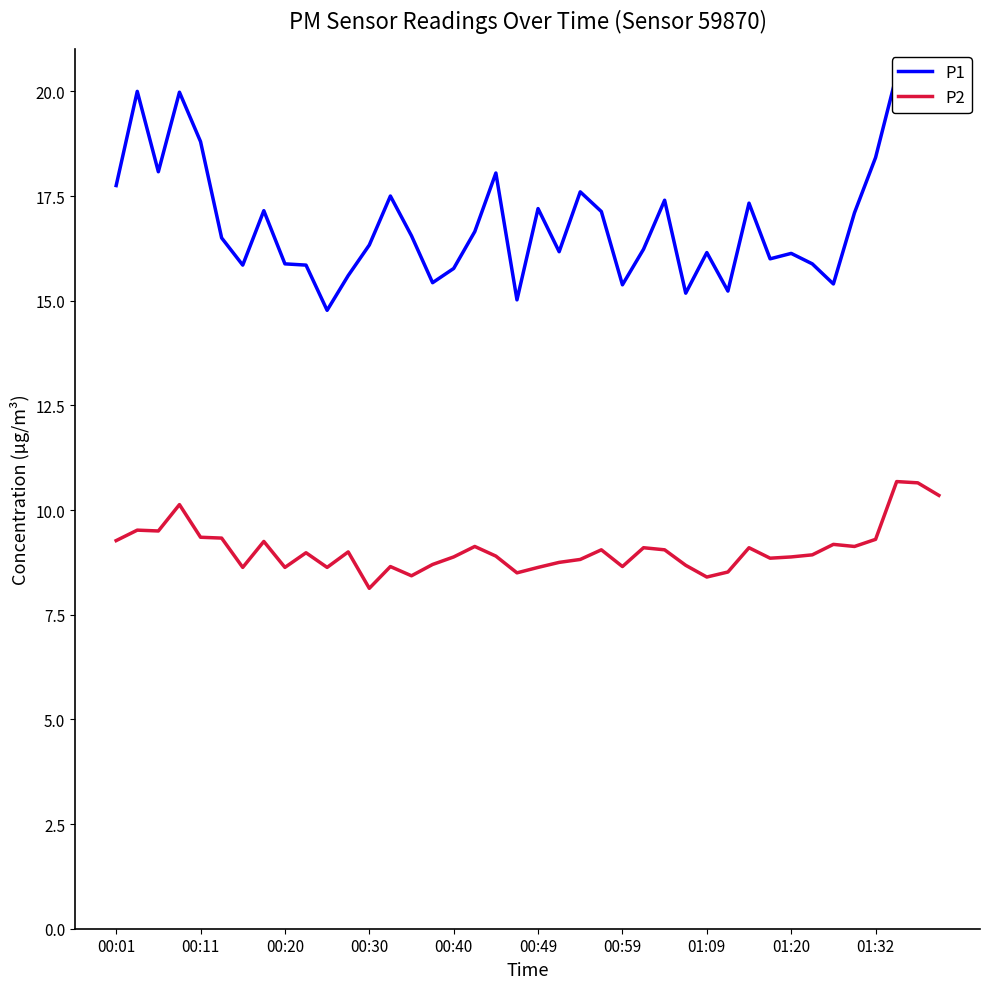

At 11, list the series in order from largest to smallest.

P1, P2